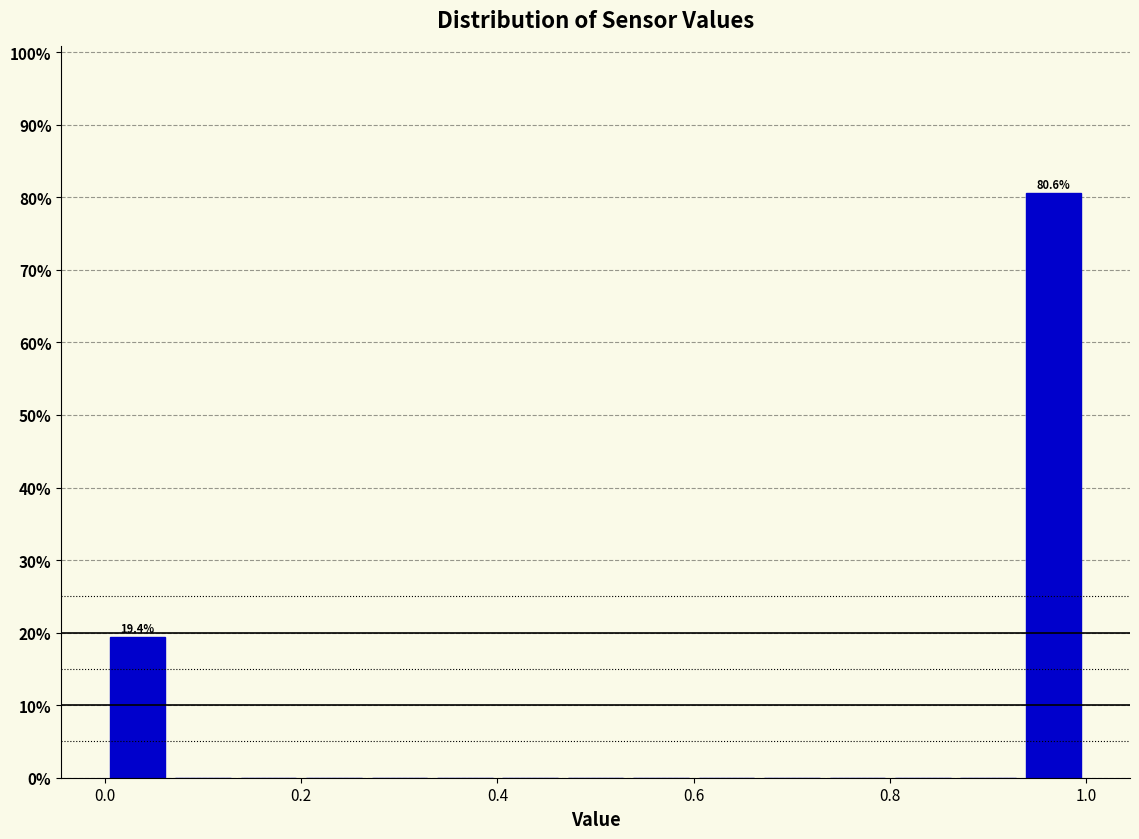

Around what value on the x-axis is the tallest bar? Give the approximate position of its centre, as read against the axis.

0.96